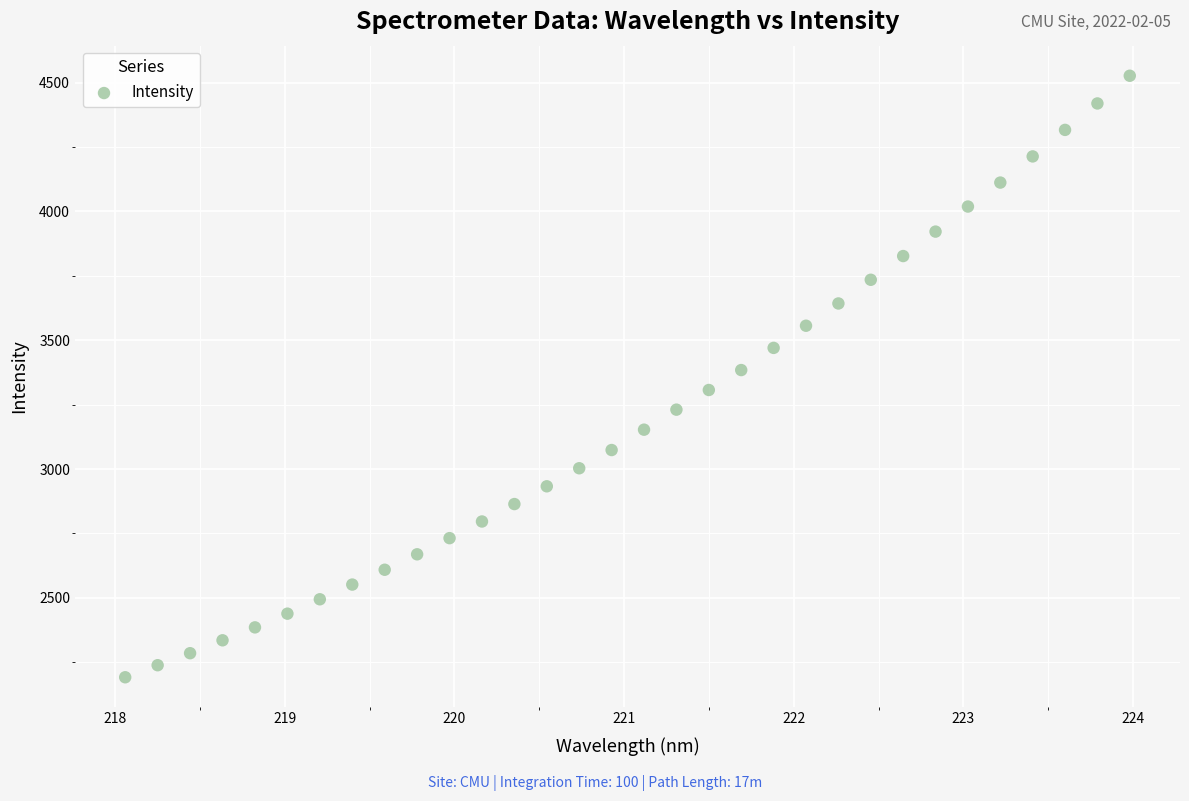

What is the range of X values (max minus min)?

5.9